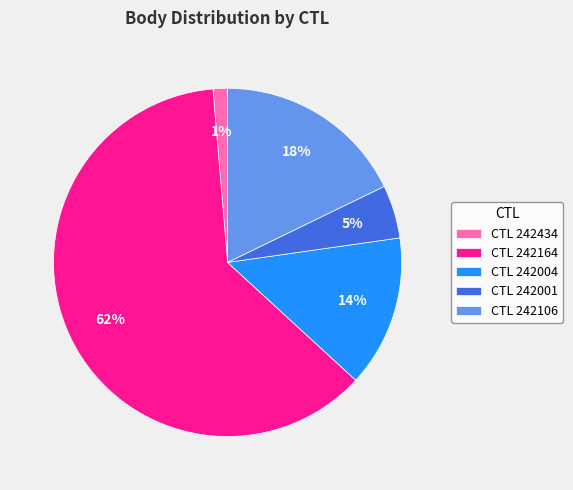

Which category accounts for the majority?

CTL 242164